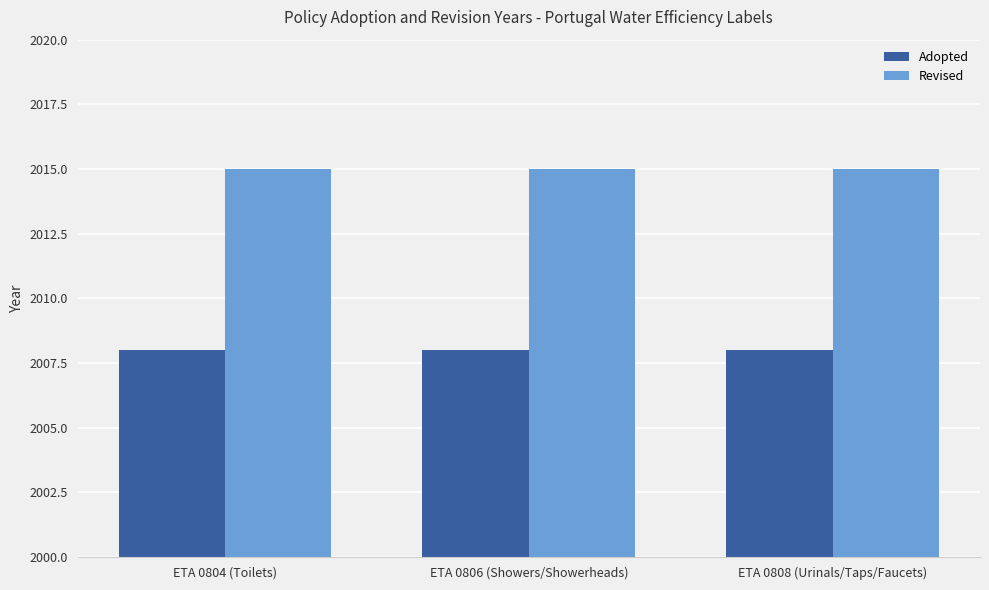

What is the sum of the Revised values at ETA 0808 (Urinals/Taps/Faucets) and ETA 0804 (Toilets)?

4030